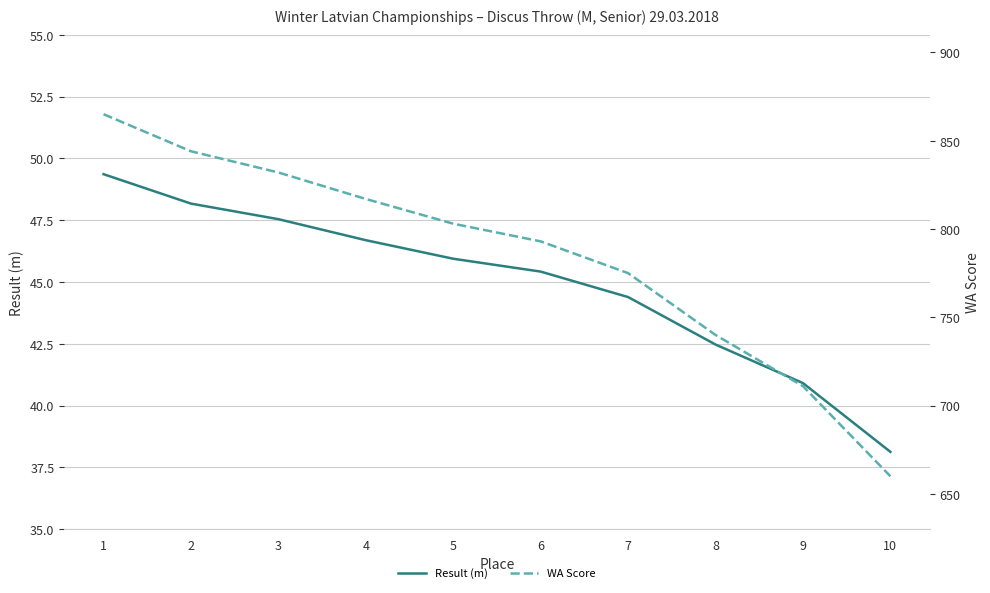

What is the value of the Result (m) point at the 8th from the left?

42.5